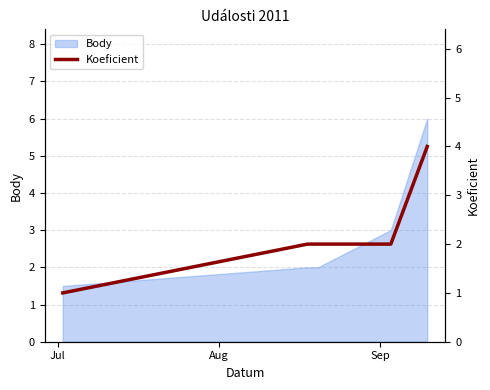

What is the minimum value for Body?

1.5